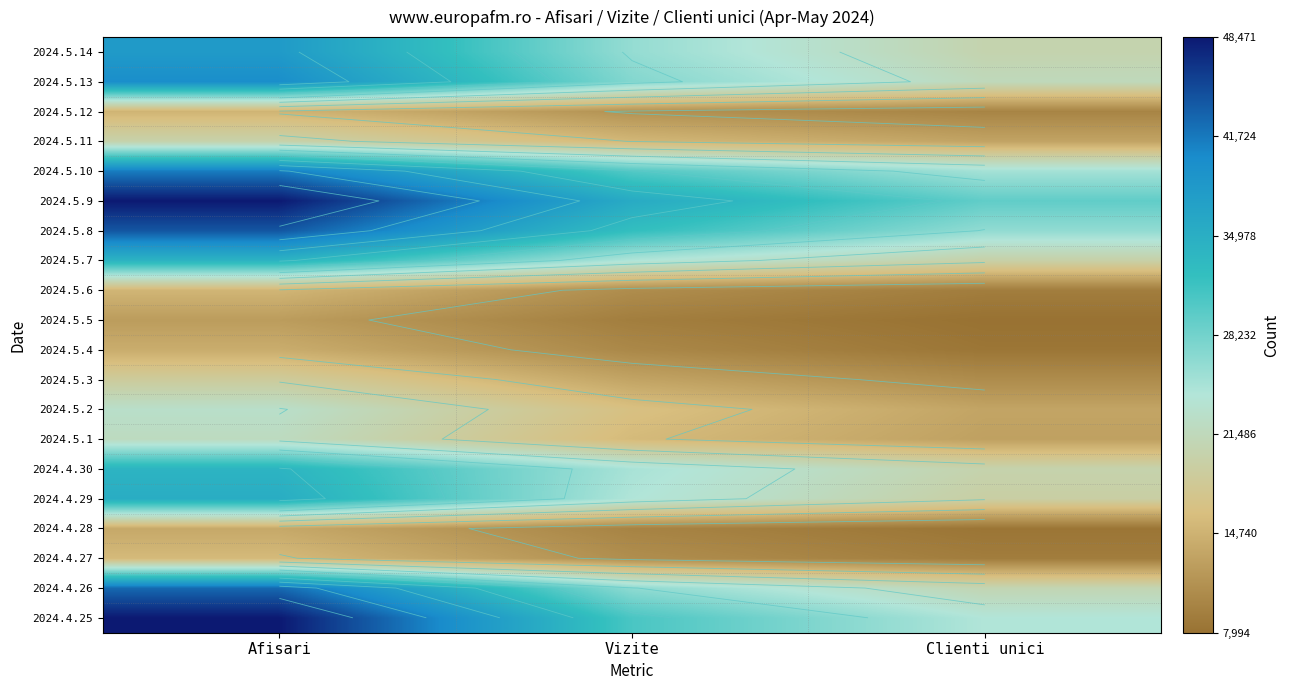

The value of 2024.5.11 at Afisari is 27888. True or false?

False